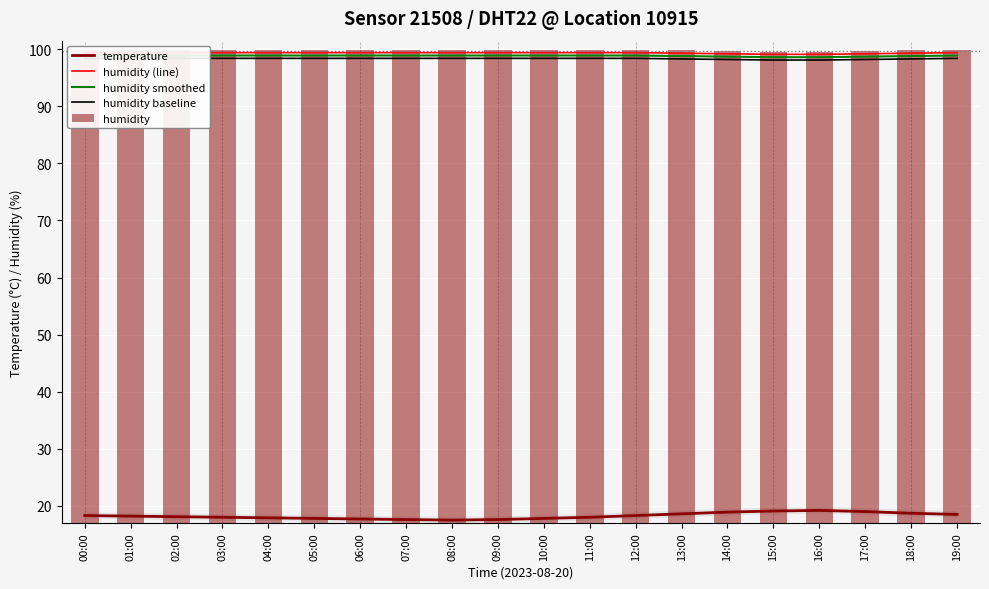

Is it true that humidity smoothed equals 26.3 at 15:00?

False